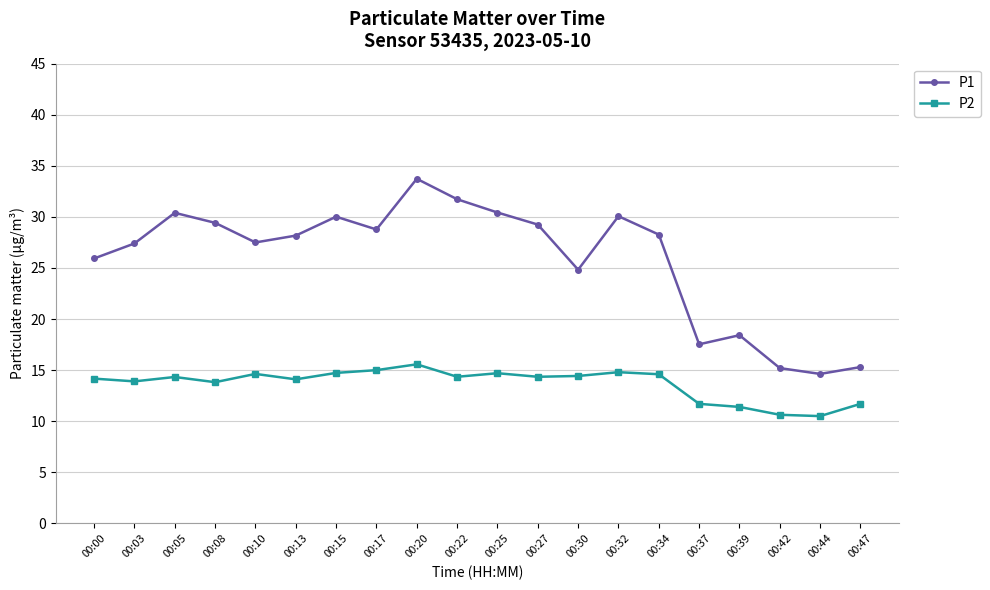

Is it true that P2 equals 6.3 at 00:42?

False